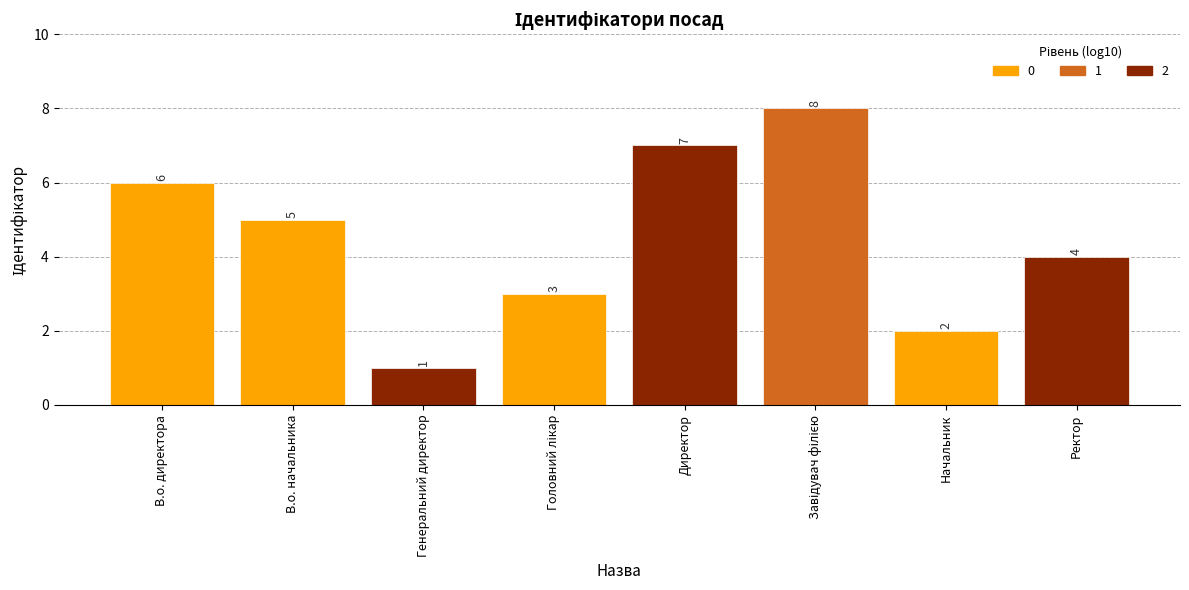

Reading left to right, extract all data points from this chart.

6	5	1	3	7	8	2	4